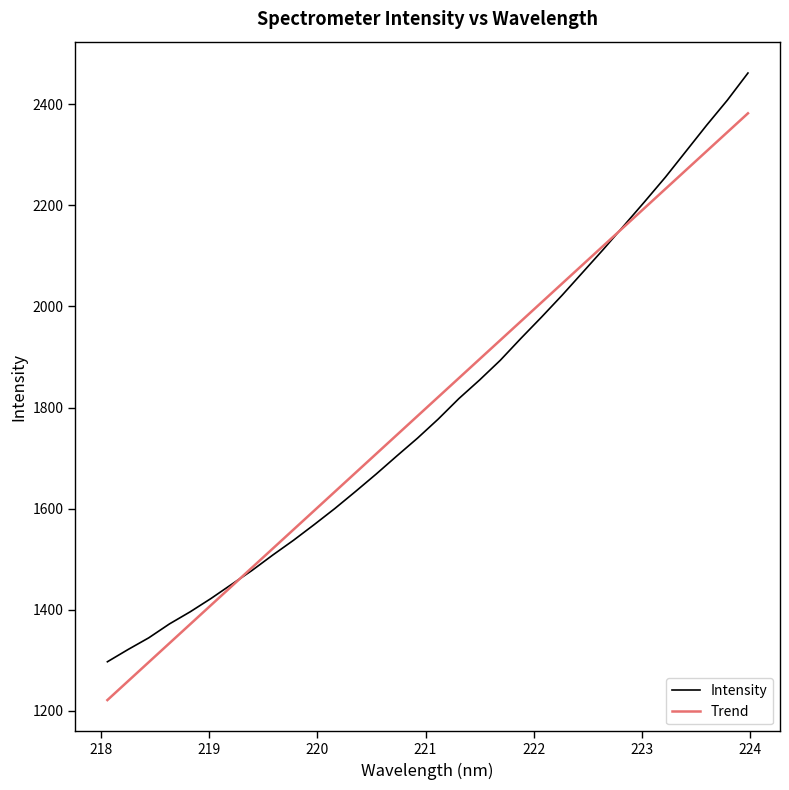

What is the highest value of the Trend series?

2381.9